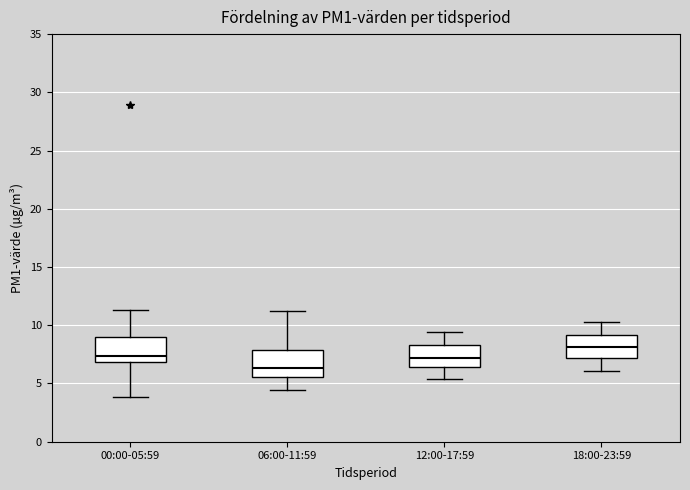

Reading left to right, transcribe this box plot: for each box, give where its median line is, the range the box spans, and where its two whiskers end, as read against the y-axis. The values are not printed on the chart, so give them approximately, as read against the axis.

00:00-05:59: median 7.5, box 7.0 to 9.0, whiskers 4.0 to 11.5
06:00-11:59: median 6.5, box 5.5 to 8.0, whiskers 4.5 to 11.0
12:00-17:59: median 7.0, box 6.5 to 8.5, whiskers 5.5 to 9.5
18:00-23:59: median 8.0, box 7.0 to 9.0, whiskers 6.0 to 10.5